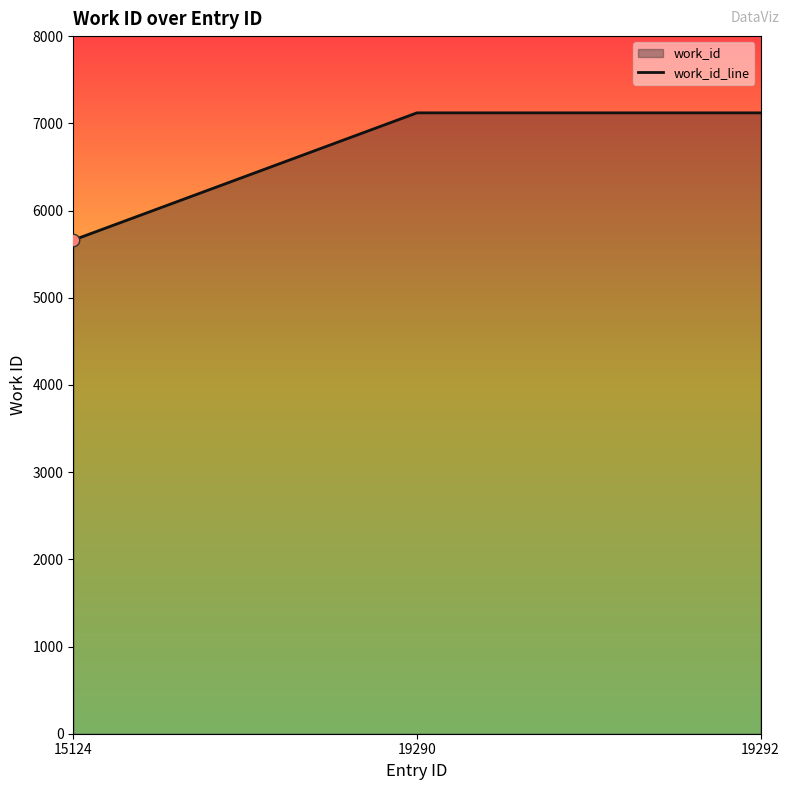

Approximately how many times larger is the value at 19292 compared to 19290?

1.0